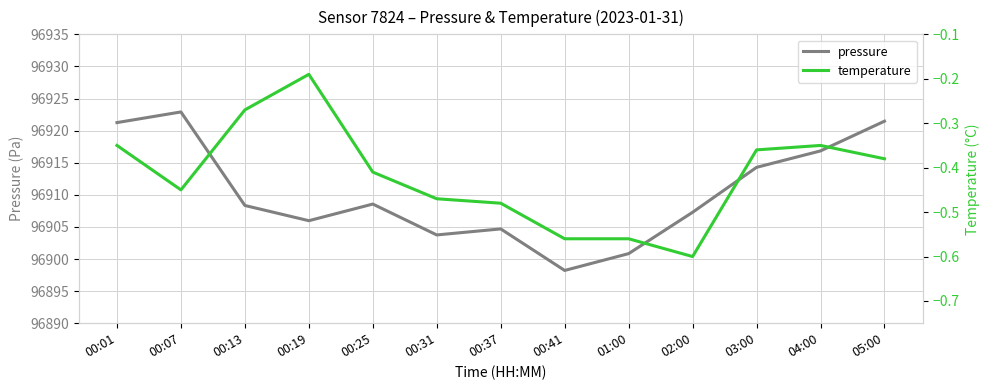

At which category is the sum across all series the highest?

00:07